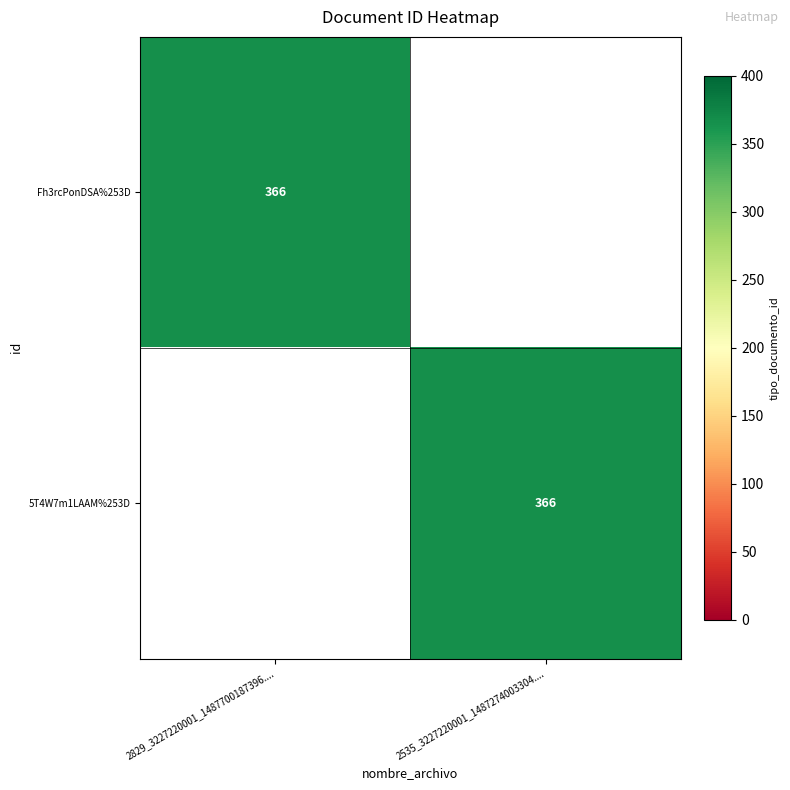

What is the spread (max minus min) of values at 2829_3227220001_1487700187396....?

366